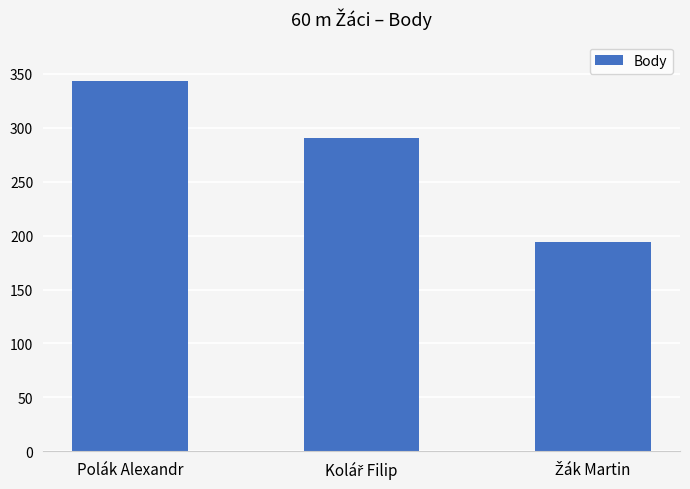

At which label does the data first exceed 291?

Polák Alexandr